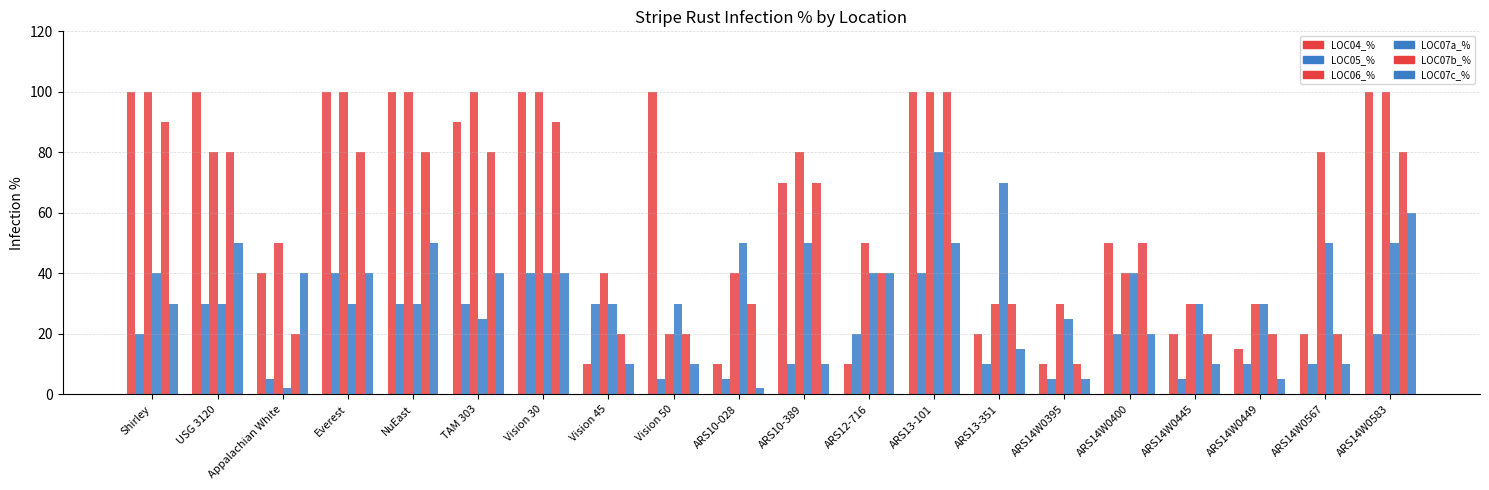

What is the label of the 18th bar from the right?

Appalachian White